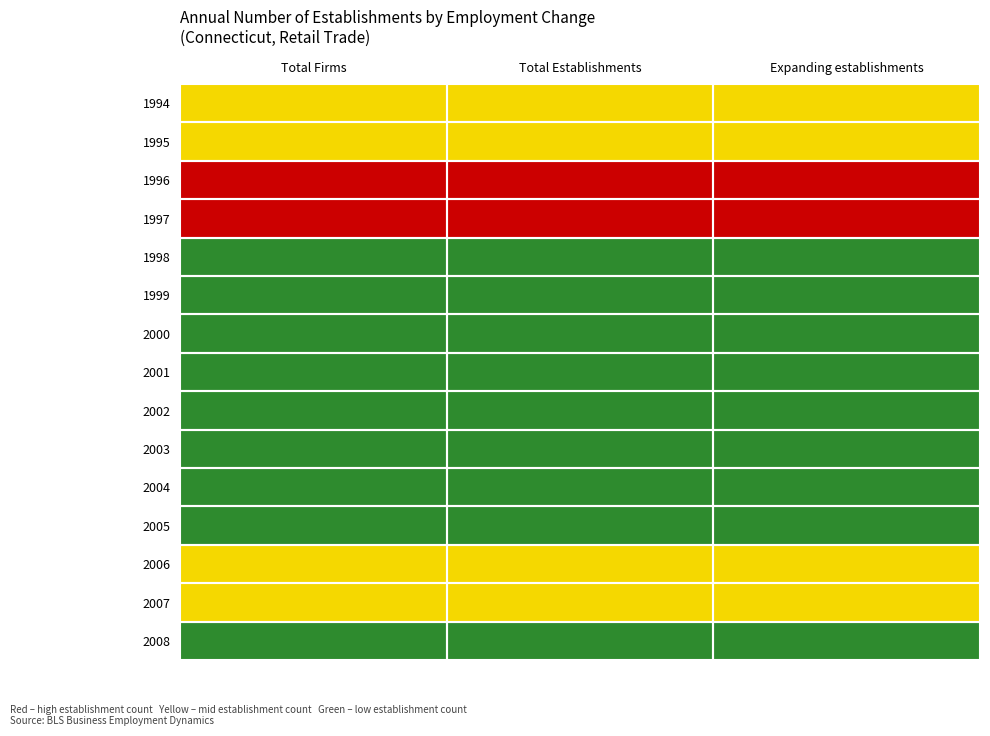

Is the value of 2002 at Total Firms greater than the value of 1996 at Total Establishments?

No